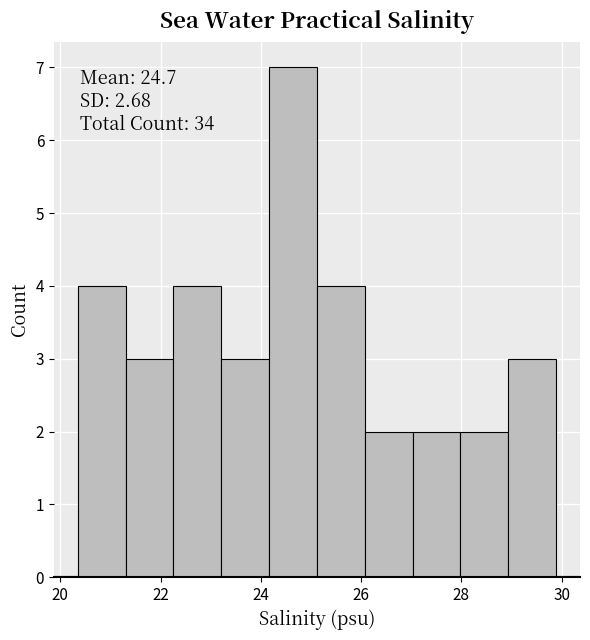

Which range on the x-axis has the tallest bar?

24.2 to 25.2